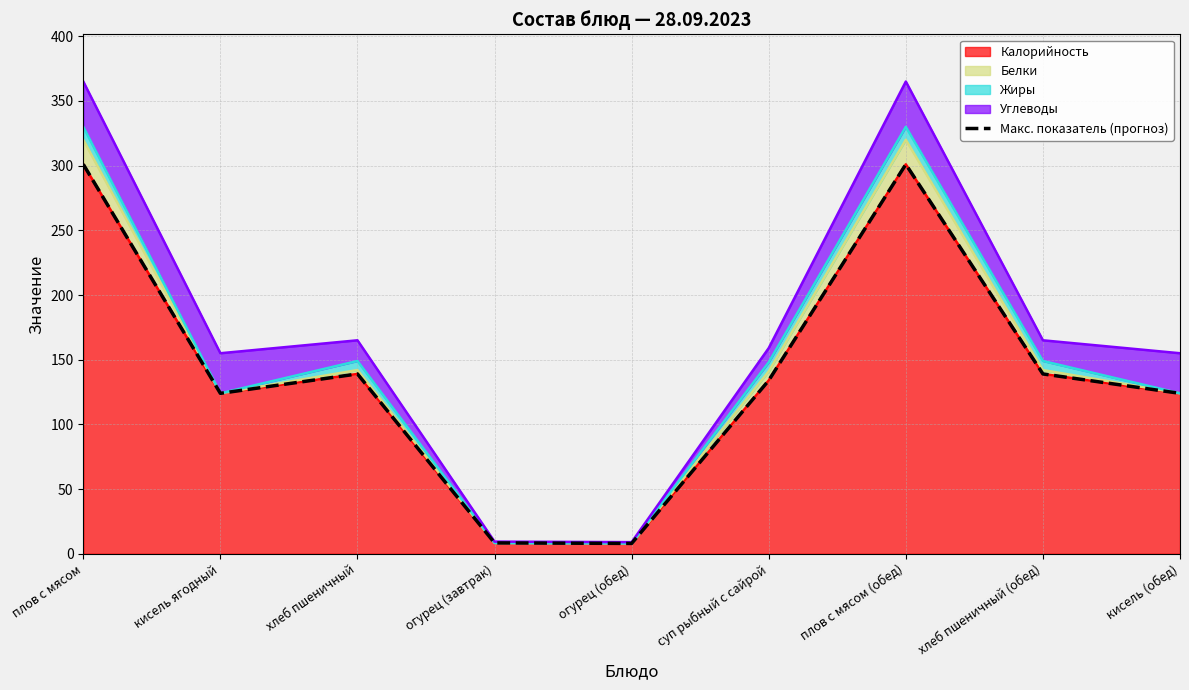

What is the label of the 5th point from the right?

огурец (обед)